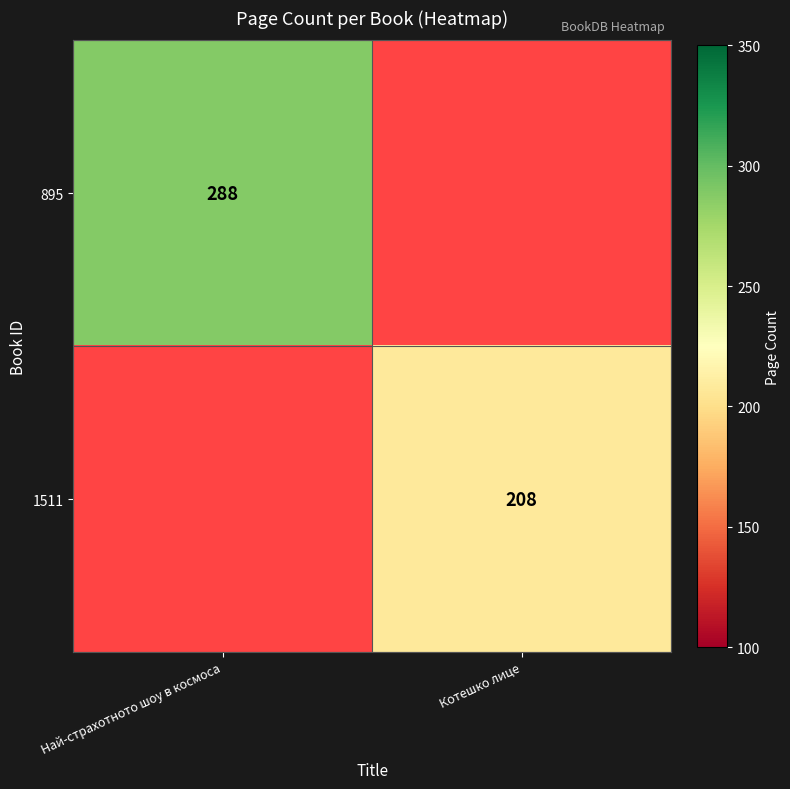

Which has a higher value, Котешко лице or Най-страхотното шоу в космоса?

Най-страхотното шоу в космоса